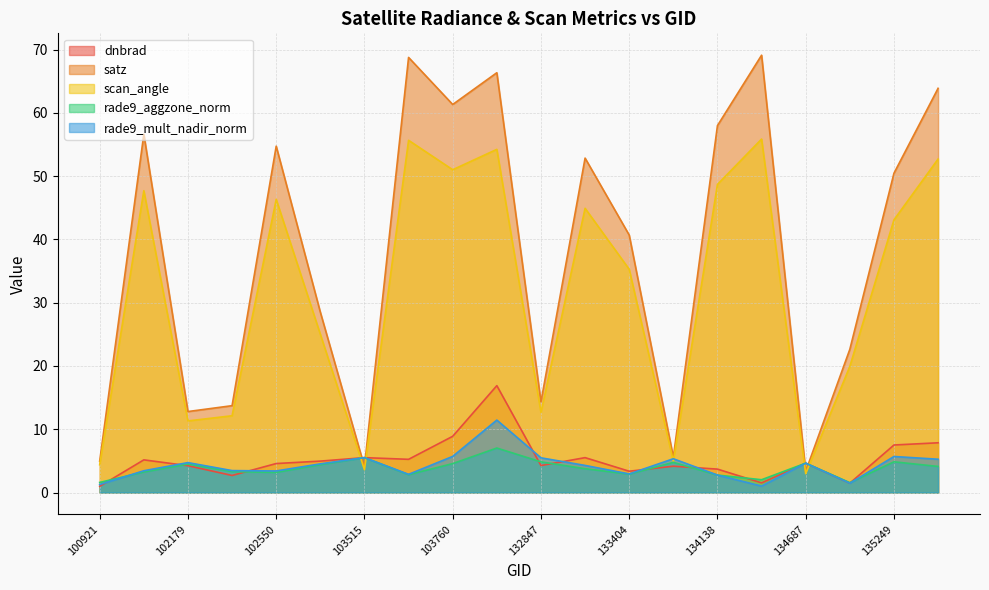

What are all the series names shown in the legend?

dnbrad, satz, scan_angle, rade9_aggzone_norm, rade9_mult_nadir_norm